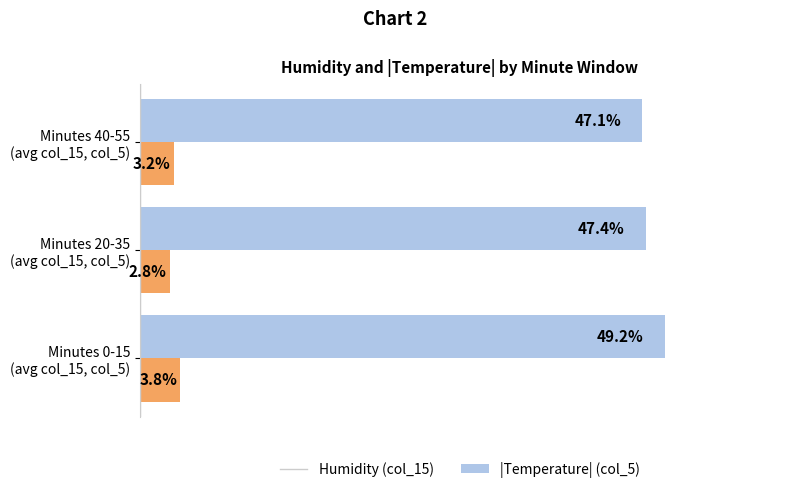

Rank the series by their average value, from lowest to highest.

|Temperature| (col_5), Humidity (col_15)